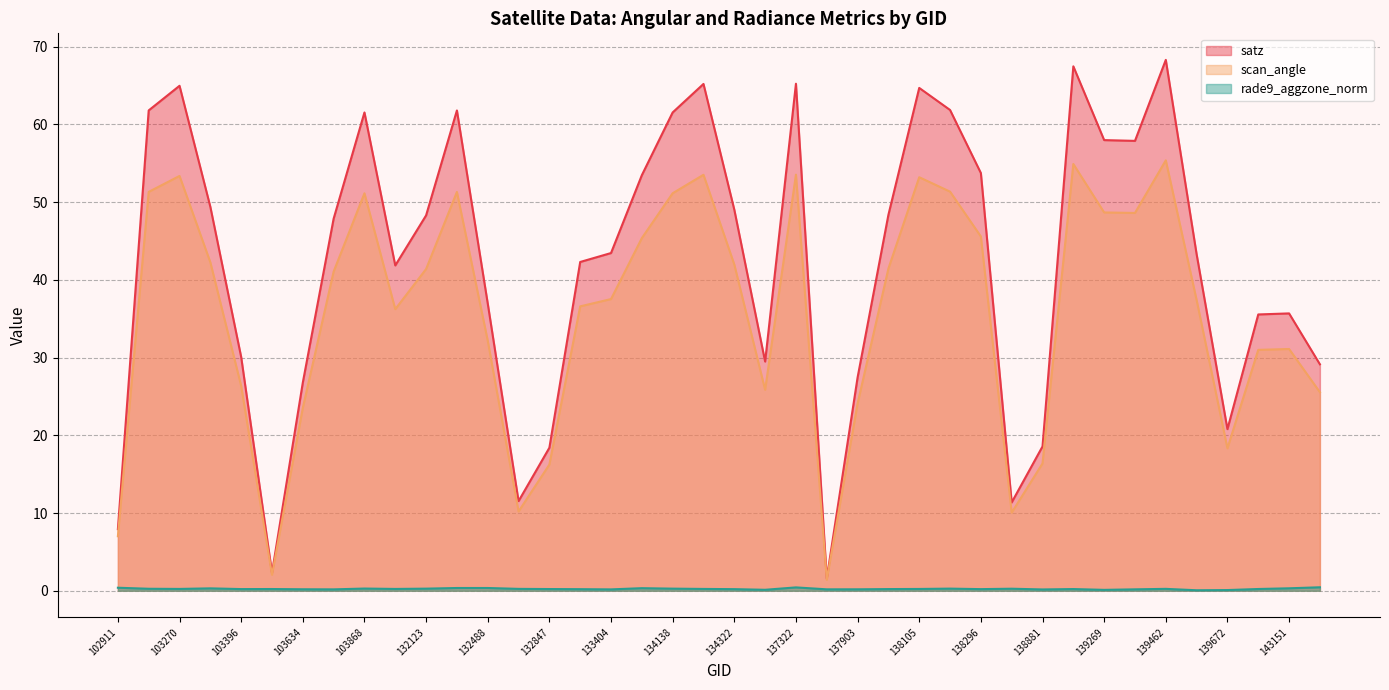

What is the value of the satz point at the 28th from the left?

61.9